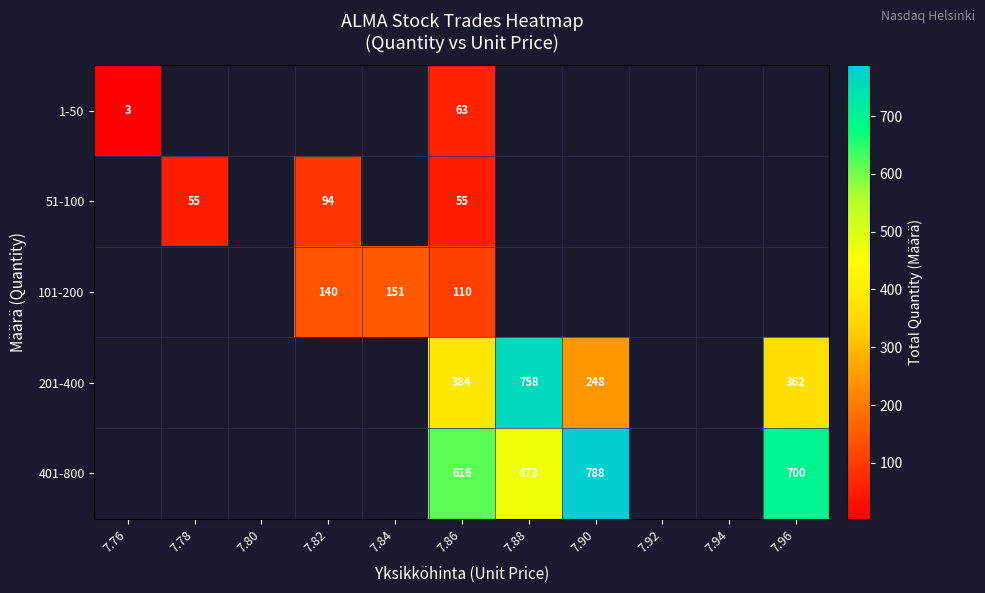

Is it true that 51-100 equals 97 at 7.86?

False